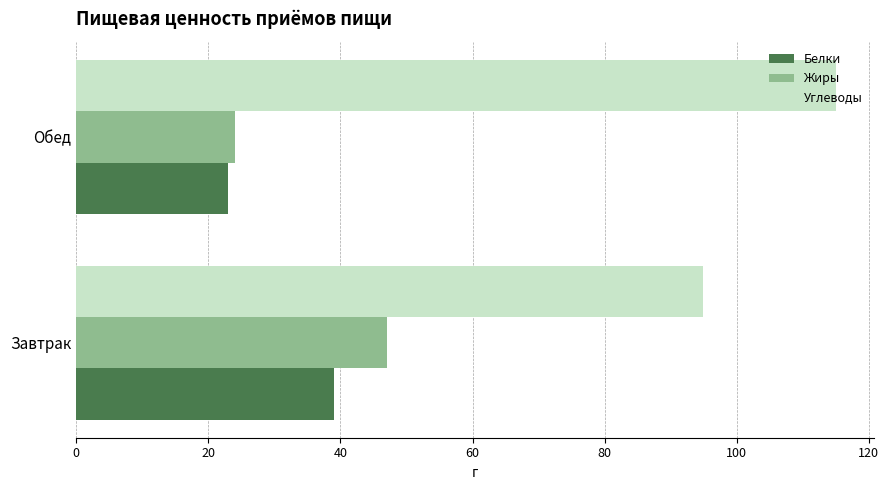

Is the value of Углеводы at Завтрак greater than the value of Белки at Обед?

Yes